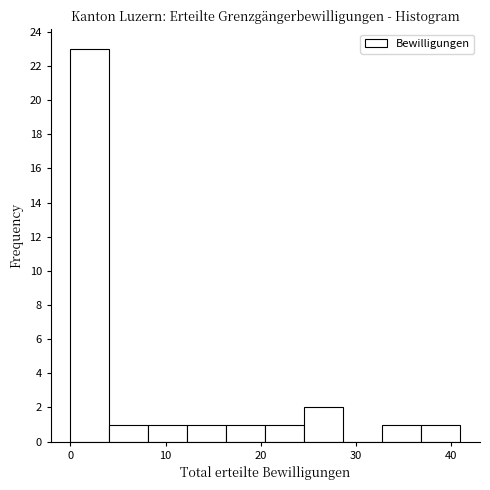

Which range on the x-axis has the tallest bar?

0.0 to 4.1